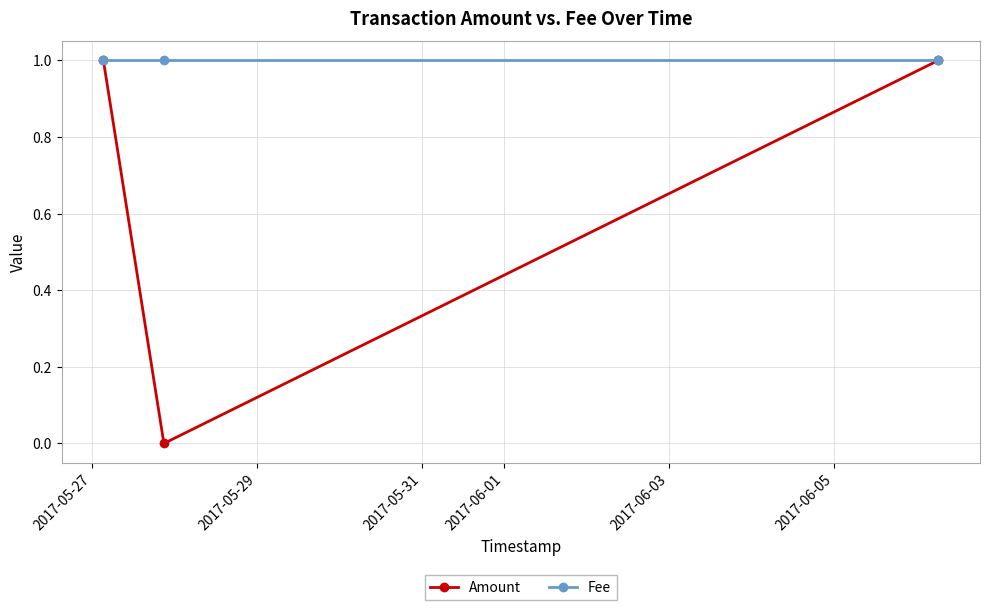

Which series has the largest range (max minus min)?

Amount